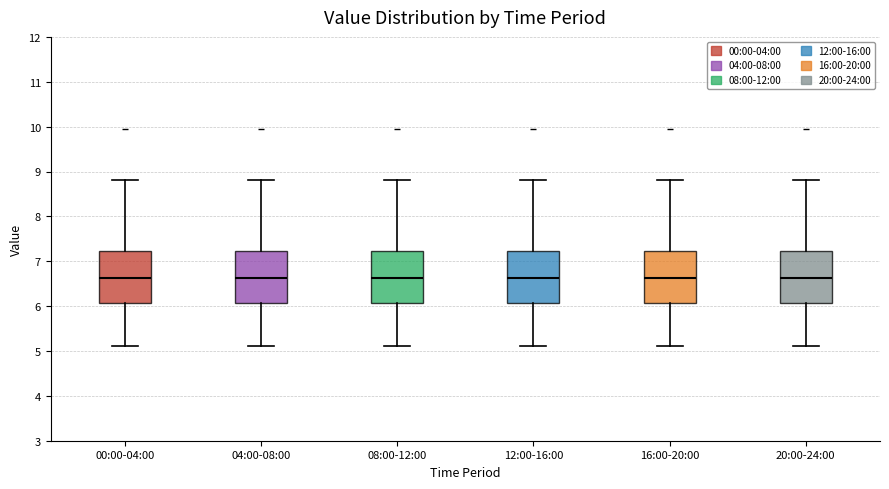

Where does the lower whisker of the box for 12:00-16:00 end on the y-axis? The values are not printed on the chart, so give them approximately, as read against the axis.

5.1